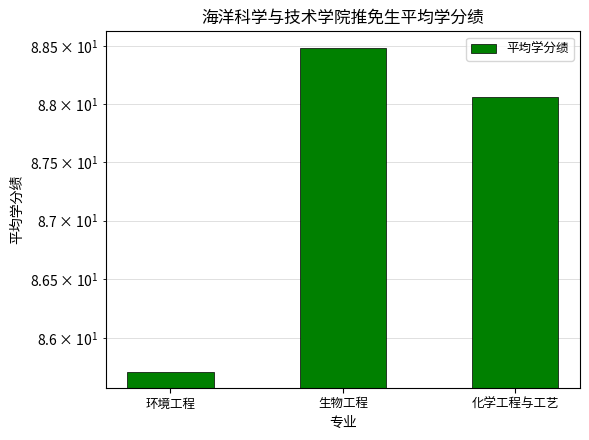

What is the ratio of the value at 环境工程 to the value at 化学工程与工艺?

1.0